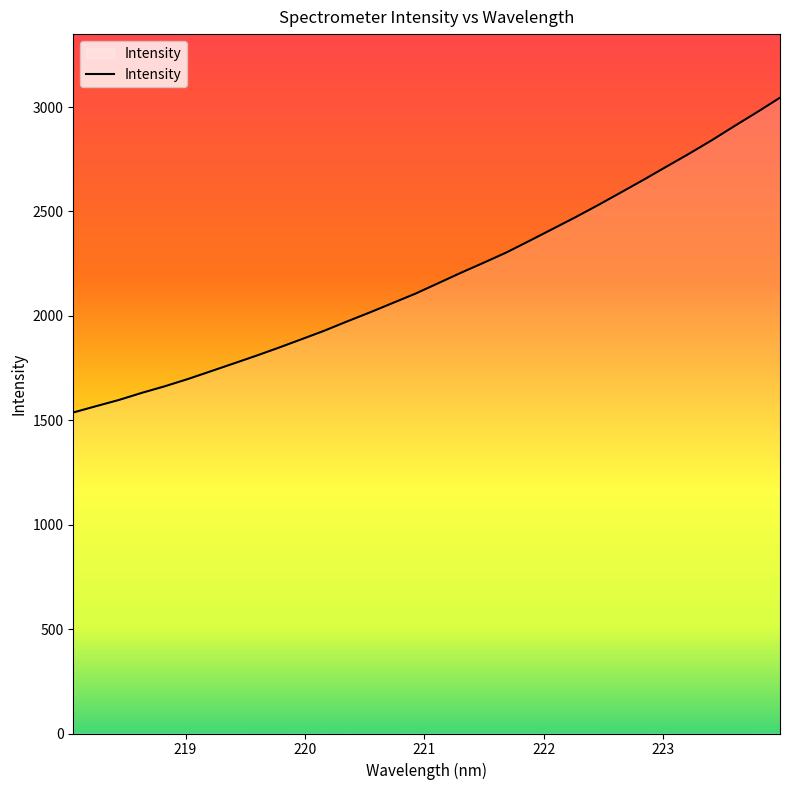

What is the smallest value displayed?

1537.3